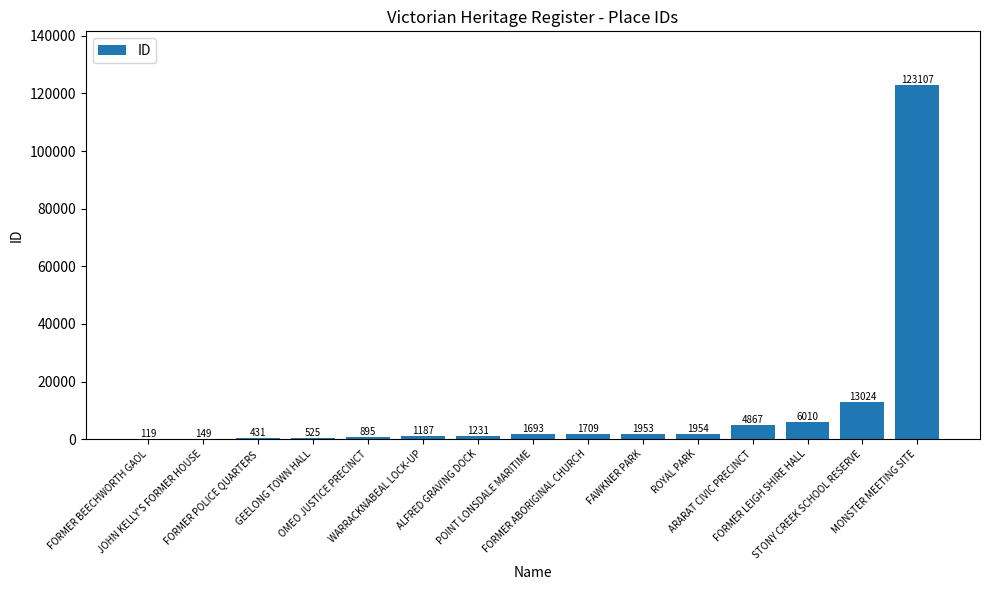

How many series are shown in this chart?

1